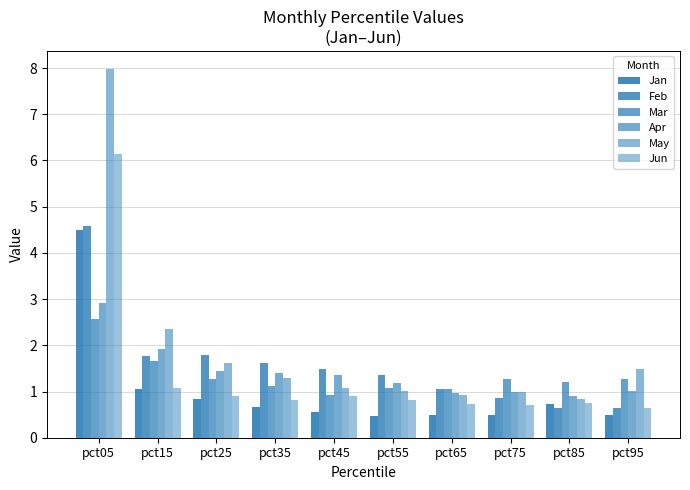

Are the bars horizontal?

No